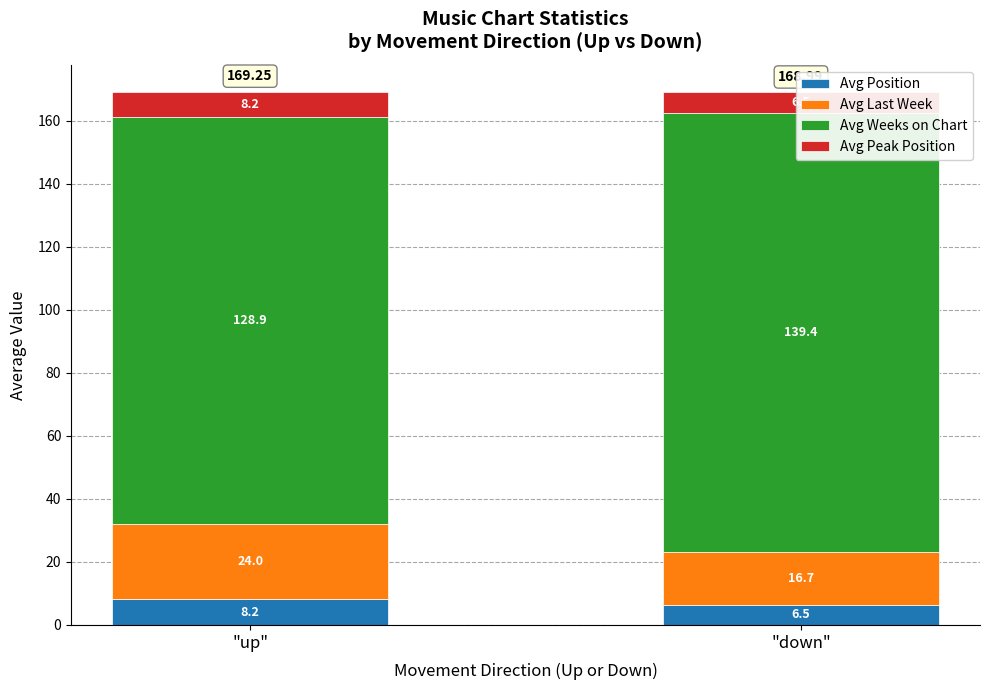

Which label corresponds to the smallest value in the chart?

"down"